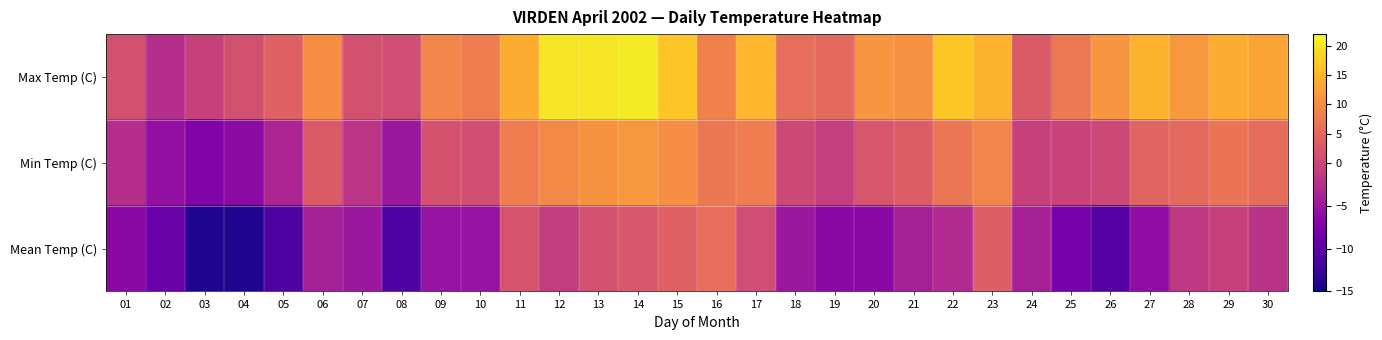

At which category is the sum across all series the highest?

14